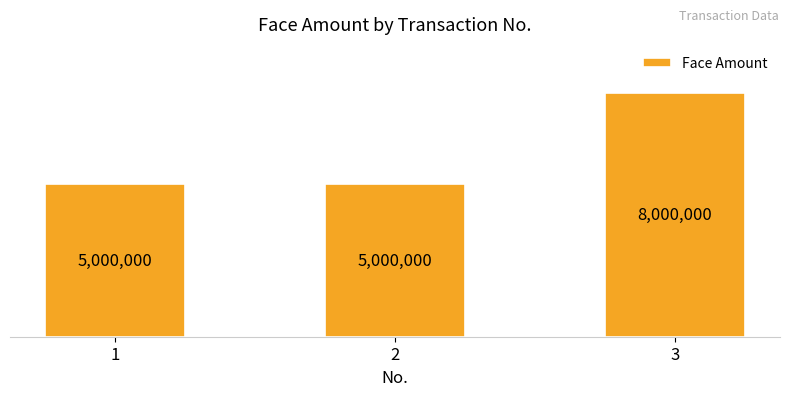

Does the chart contain any negative values?

No